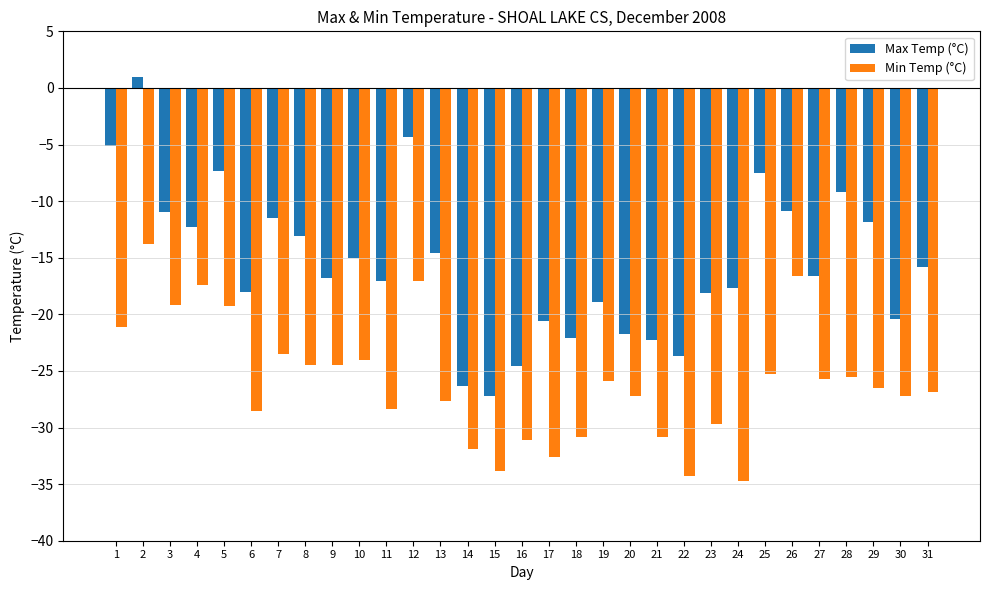

Which series has the largest total across all categories?

Max Temp (°C)